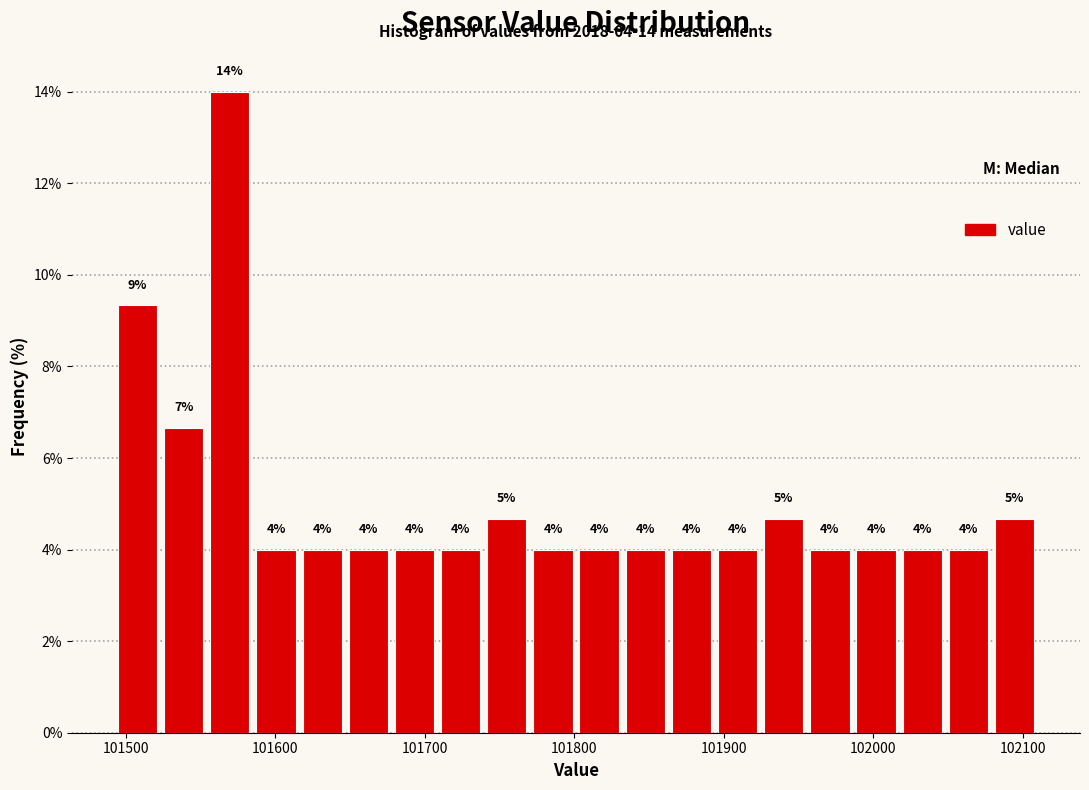

Read against the x-axis, roughly where is the centre of the tallest bar?

101570